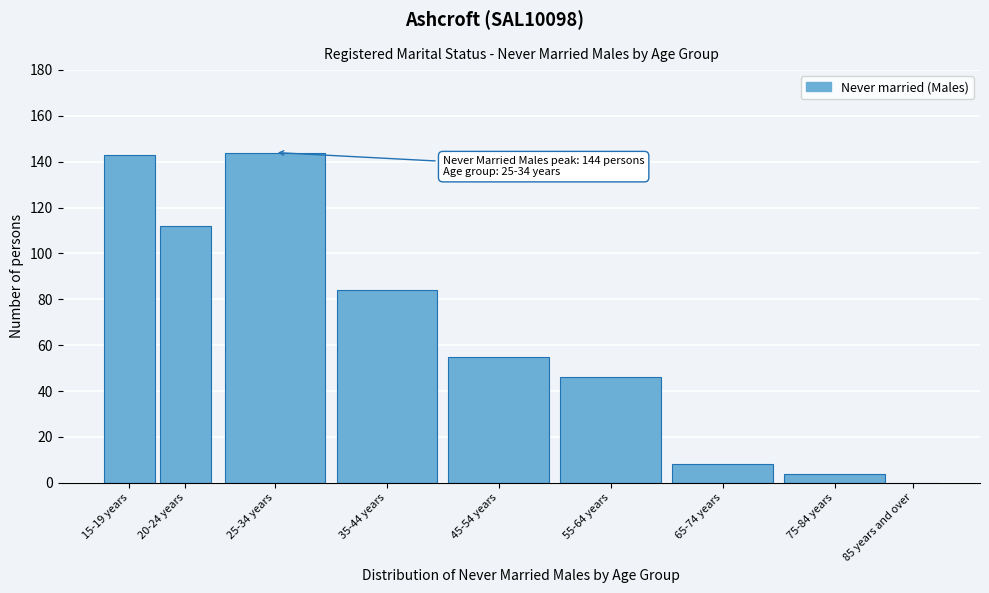

Reading right to left, list all the values displayed in this chart.

85 years and over=0	75-84 years=4	65-74 years=8	55-64 years=46	45-54 years=55	35-44 years=84	25-34 years=144	20-24 years=112	15-19 years=143